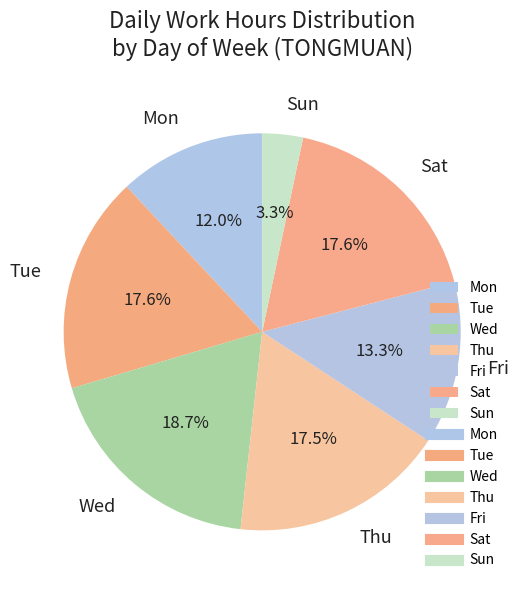

Which category has the smallest portion of the pie?

Sun